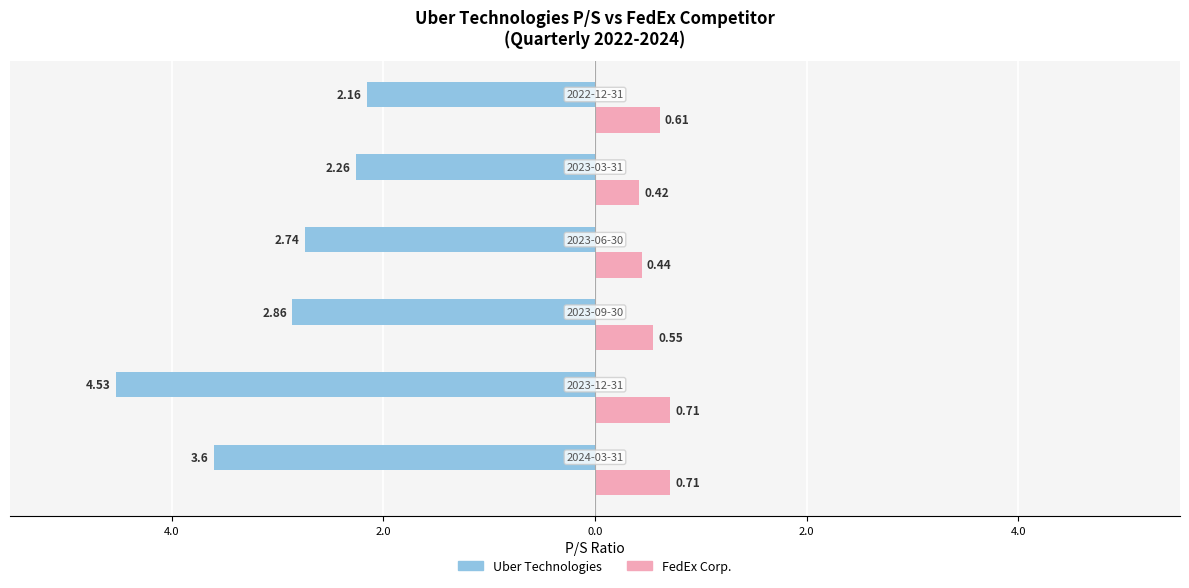

True or false: Uber Technologies has a value of -2.1 at 6.0.

False